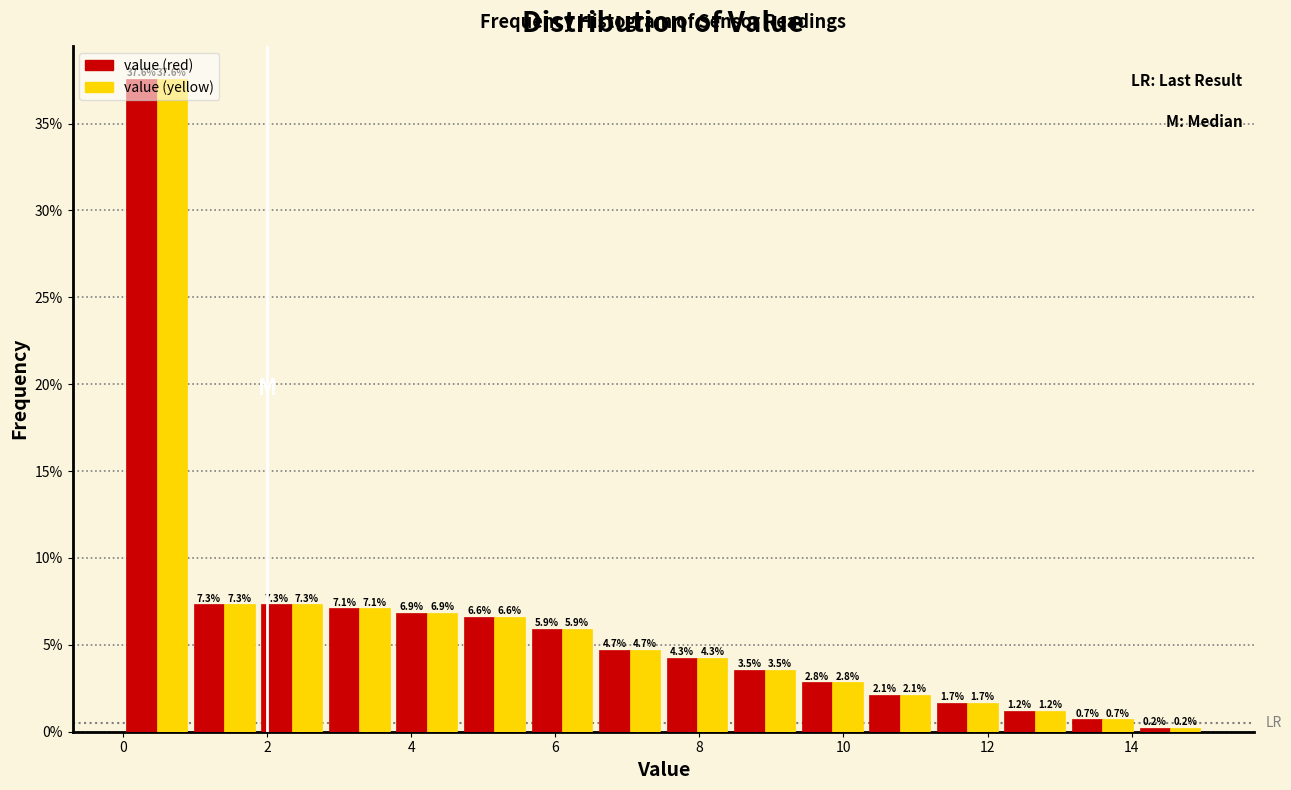

Reading left to right, list every range on the x-axis with the height of the bar of each series over it. The bar edges are not printed on the chart, so give them approximately, as read against the axis.

0.0 to 1.0: value (red)=37.6	value (yellow)=37.6
1.0 to 1.8: value (red)=7.3	value (yellow)=7.3
1.8 to 2.8: value (red)=7.3	value (yellow)=7.3
2.8 to 3.8: value (red)=7.1	value (yellow)=7.1
3.8 to 4.6: value (red)=6.9	value (yellow)=6.9
4.6 to 5.6: value (red)=6.6	value (yellow)=6.6
5.6 to 6.6: value (red)=5.9	value (yellow)=5.9
6.6 to 7.6: value (red)=4.7	value (yellow)=4.7
7.6 to 8.4: value (red)=4.3	value (yellow)=4.3
8.4 to 9.4: value (red)=3.5	value (yellow)=3.5
9.4 to 10.4: value (red)=2.8	value (yellow)=2.8
10.4 to 11.2: value (red)=2.1	value (yellow)=2.1
11.2 to 12.2: value (red)=1.7	value (yellow)=1.7
12.2 to 13.2: value (red)=1.2	value (yellow)=1.2
13.2 to 14.0: value (red)=0.7	value (yellow)=0.7
14.0 to 15.0: value (red)=0.2	value (yellow)=0.2